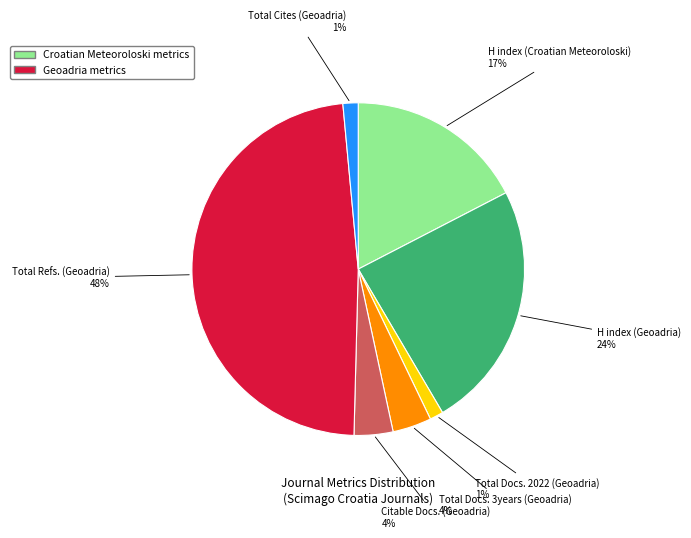

How many slices are in this pie chart?

7